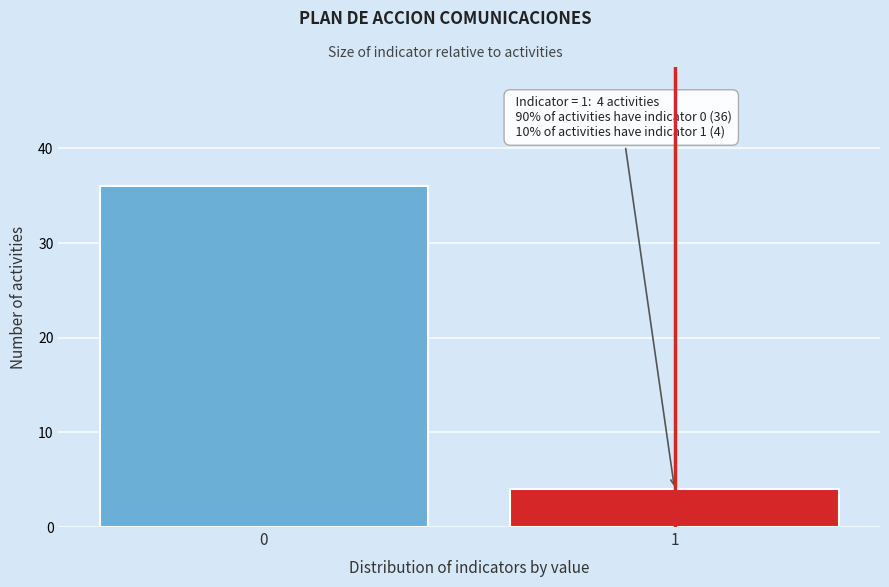

Reading left to right, what are all the values shown in this chart?

36	4